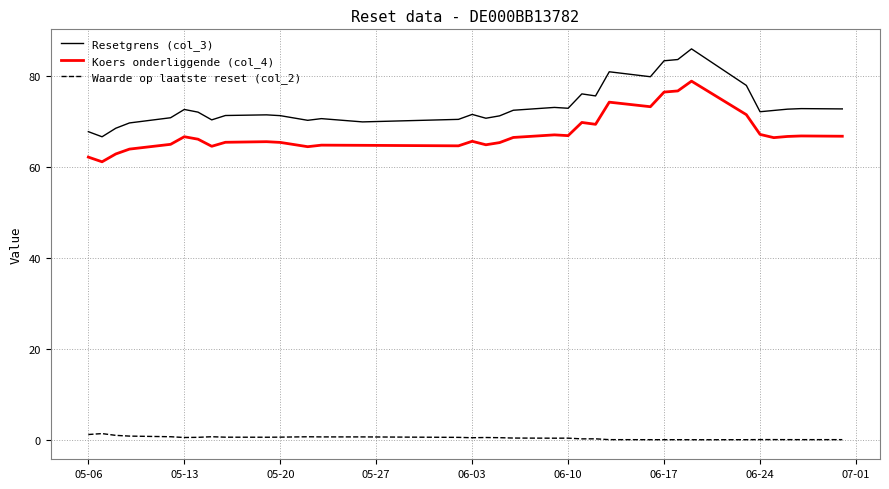

Which series has the largest range (max minus min)?

Resetgrens (col_3)